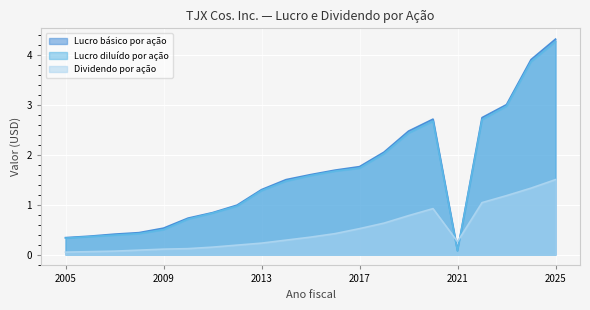

What is the sum of the Lucro diluído por ação values at 2013 and 2020?

4.0